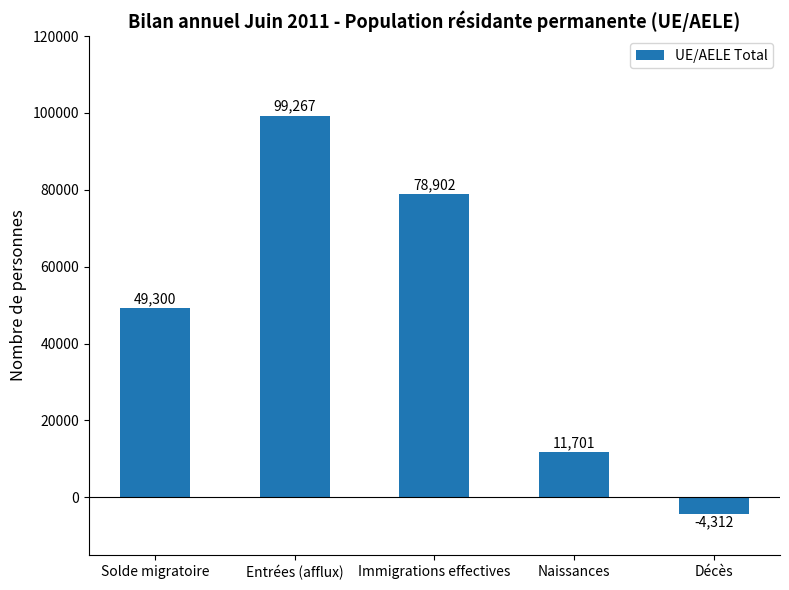

List the labels in order of value, smallest first.

Décès, Naissances, Solde migratoire, Immigrations effectives, Entrées (afflux)